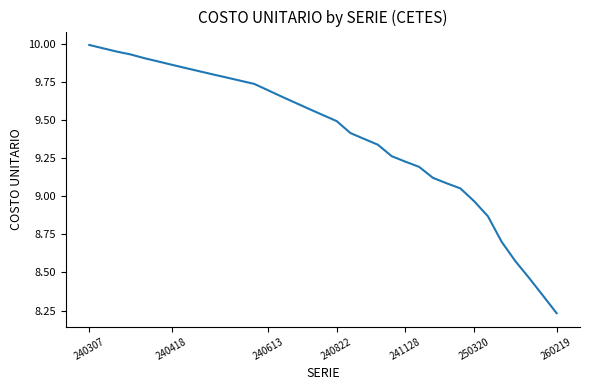

Does the chart display data point markers on the line(s)?

No